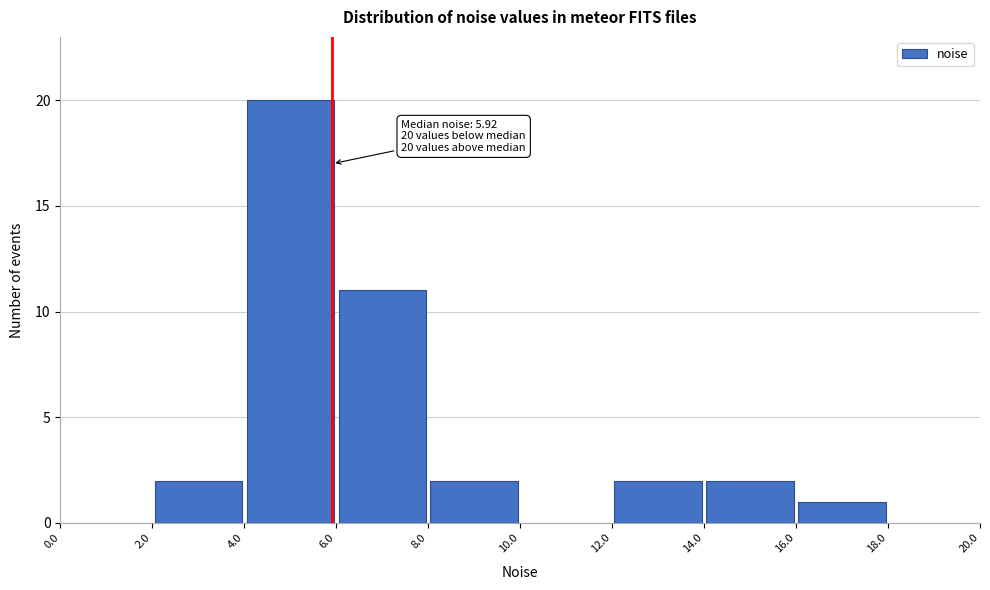

Which range on the x-axis has the tallest bar?

4.0 to 6.0